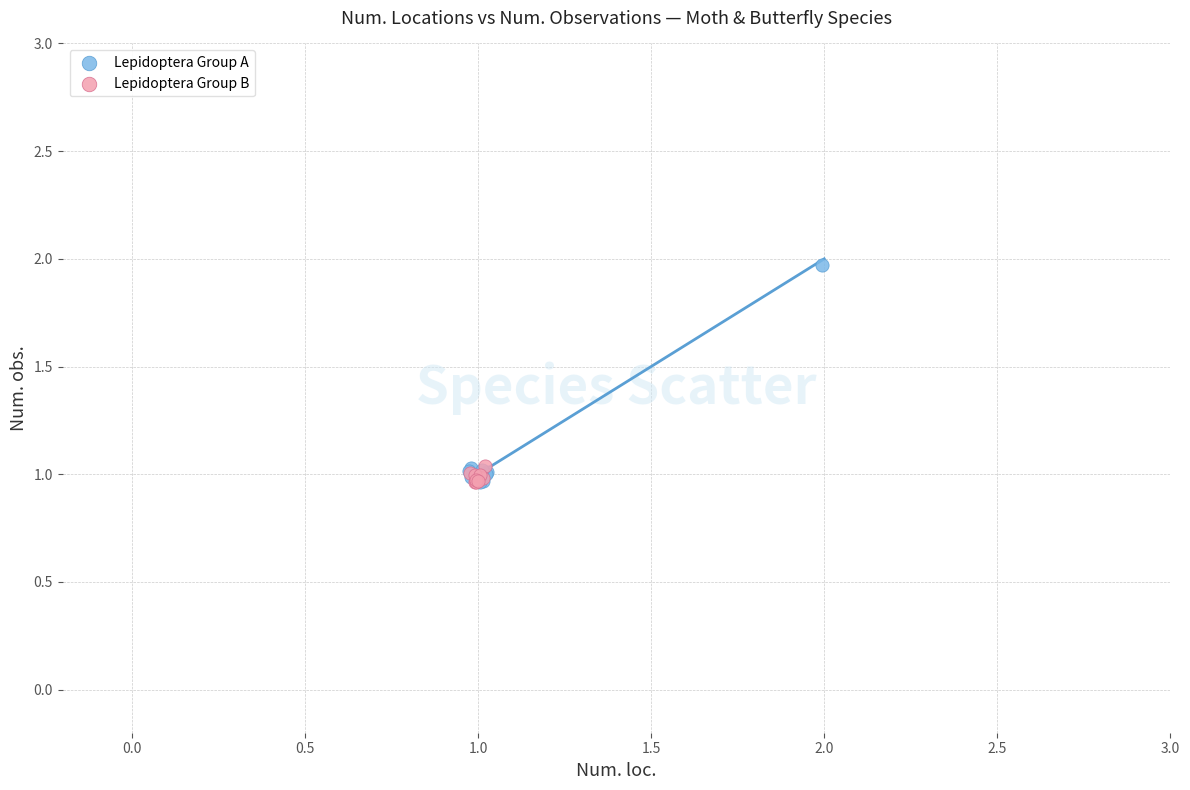

Which series contains the highest Y value?

Lepidoptera Group A